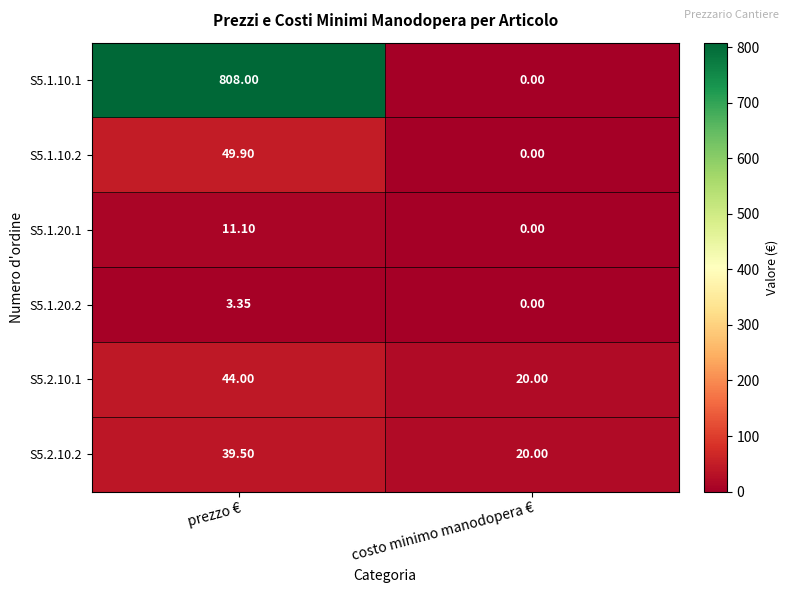

How many categories are shown in the chart?

2